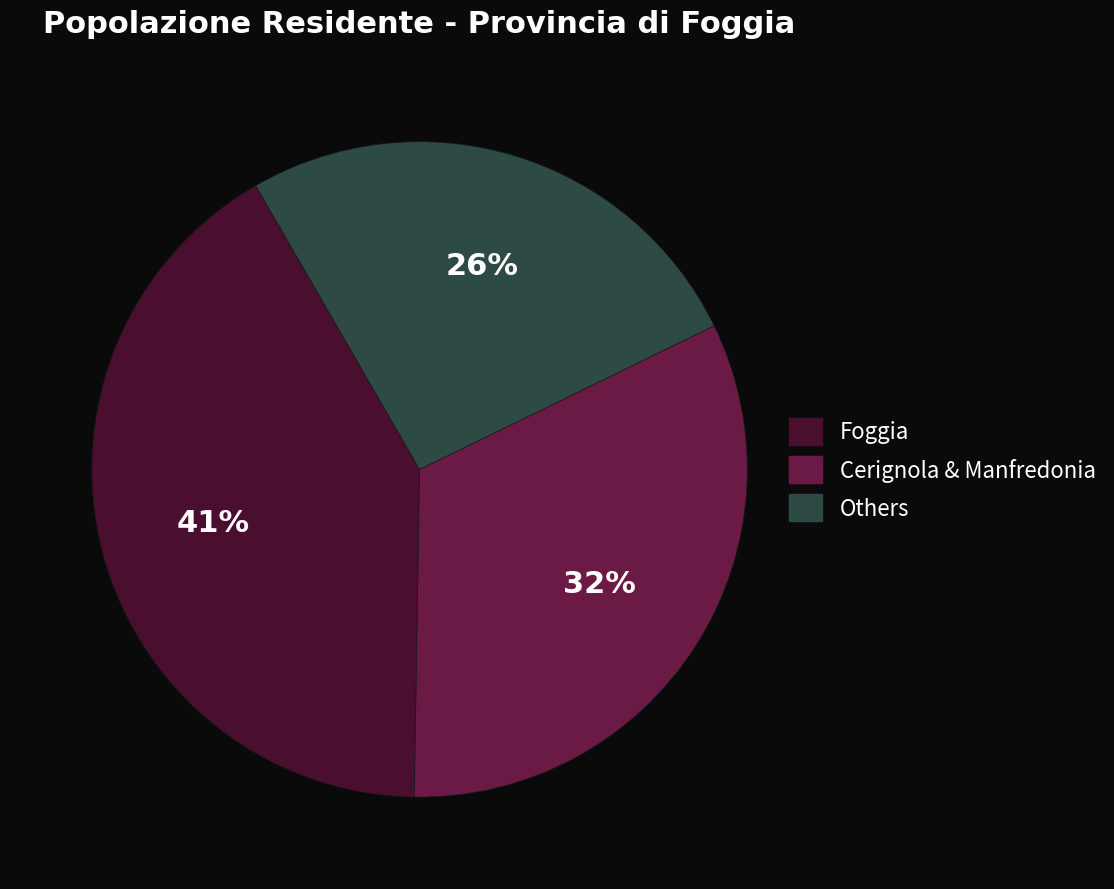

To the nearest percent, what is the average slice percentage?

33%